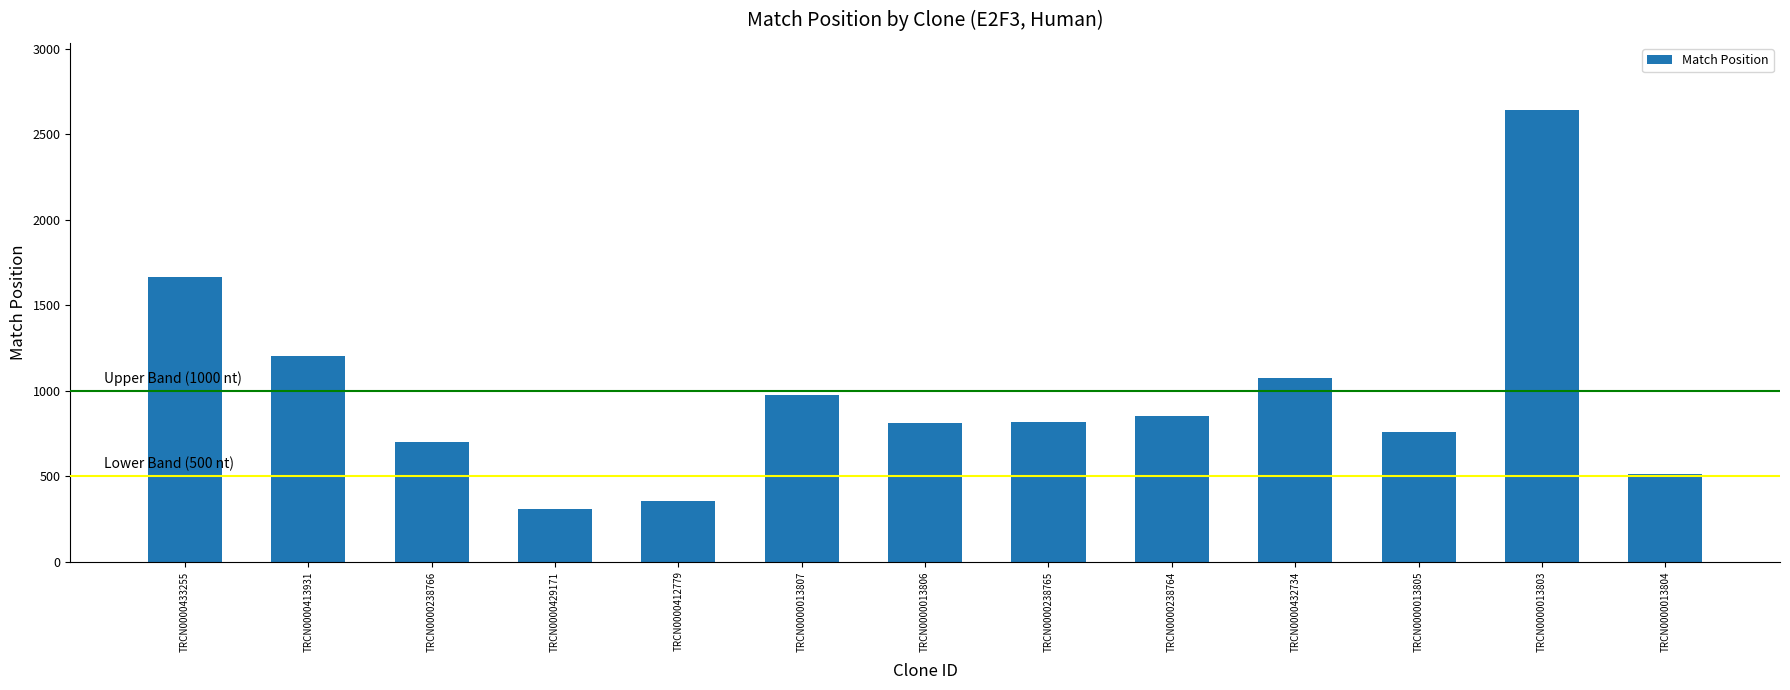

At which label does the data first exceed 814?

TRCN0000433255